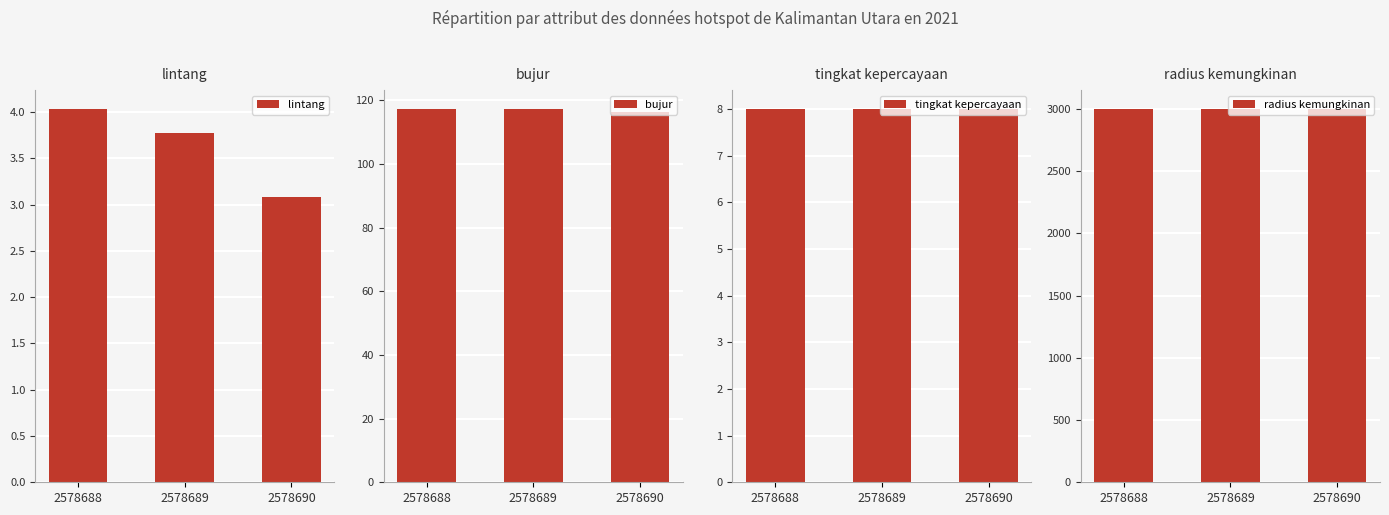

What is the value of the lintang bar at the 2nd from the left?

3.8